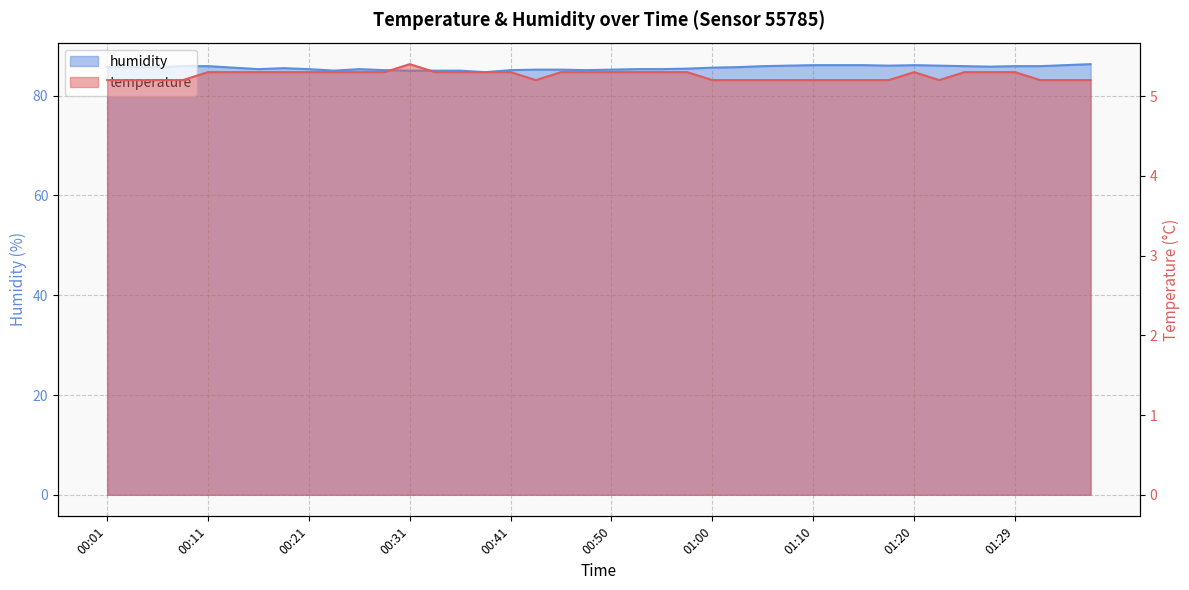

True or false: humidity has more than 1 interior local peaks.

True